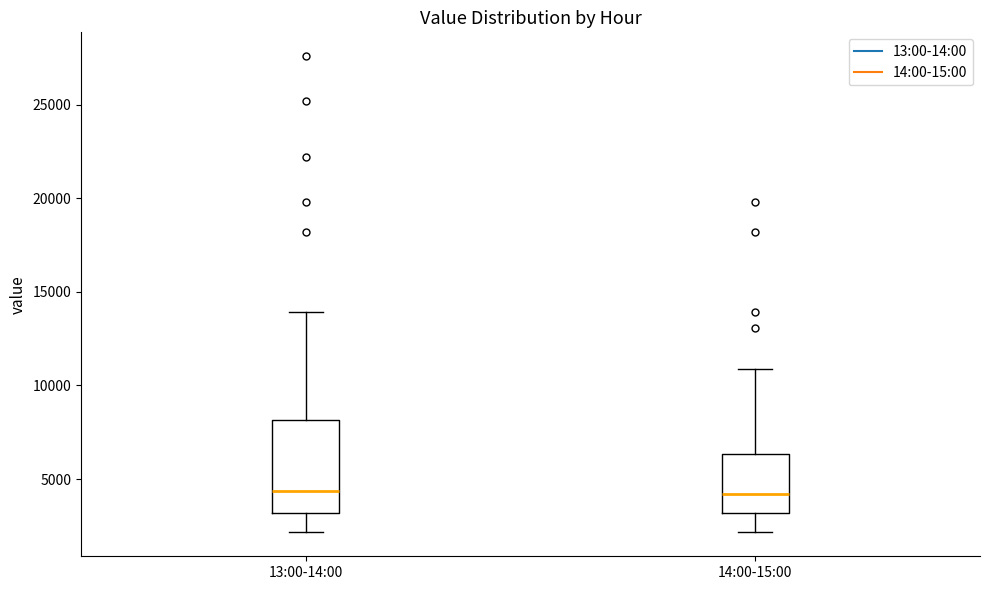

Reading left to right, transcribe this box plot: for each box, give where its median line is, the range the box spans, and where its two whiskers end, as read against the y-axis. The values are not printed on the chart, so give them approximately, as read against the axis.

13:00-14:00: median 4500, box 3000 to 8000, whiskers 2000 to 14000
14:00-15:00: median 4000, box 3000 to 6500, whiskers 2000 to 11000